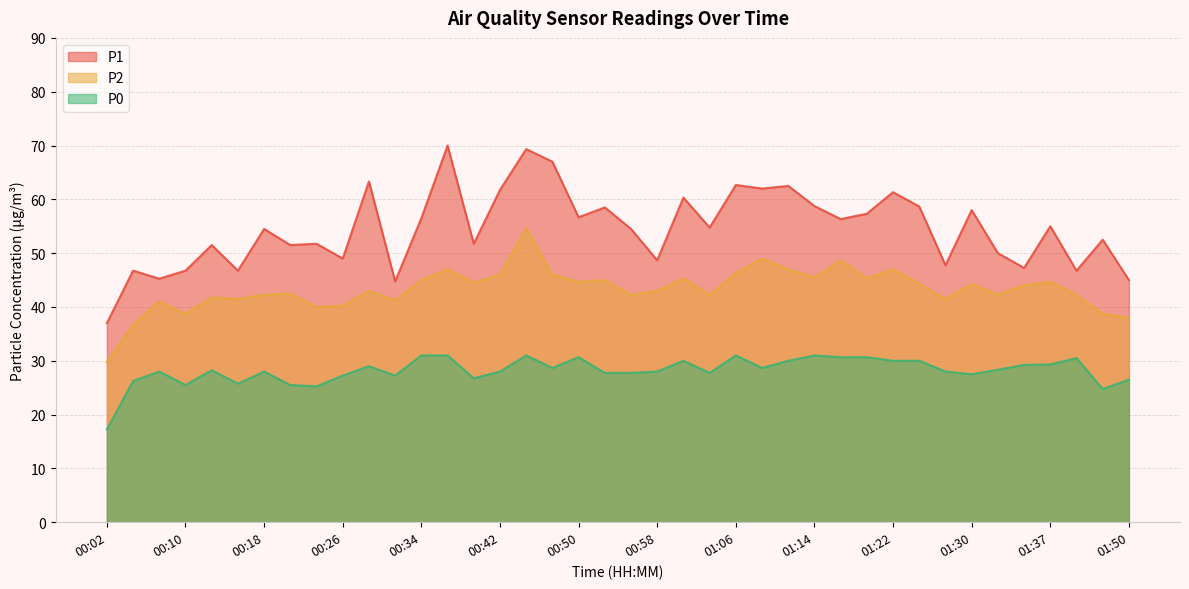

What is the sum of all P1 values?

2180.4